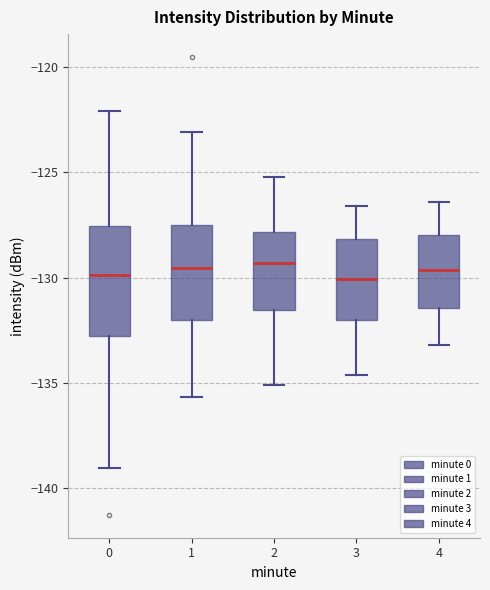

Reading left to right, transcribe this box plot: for each box, give where its median line is, the range the box spans, and where its two whiskers end, as read against the y-axis. The values are not printed on the chart, so give them approximately, as read against the axis.

0: median -130.0, box -133.0 to -127.5, whiskers -139.0 to -122.0
1: median -129.5, box -132.0 to -127.5, whiskers -135.5 to -123.0
2: median -129.5, box -131.5 to -128.0, whiskers -135.0 to -125.0
3: median -130.0, box -132.0 to -128.0, whiskers -134.5 to -126.5
4: median -129.5, box -131.5 to -128.0, whiskers -133.0 to -126.5